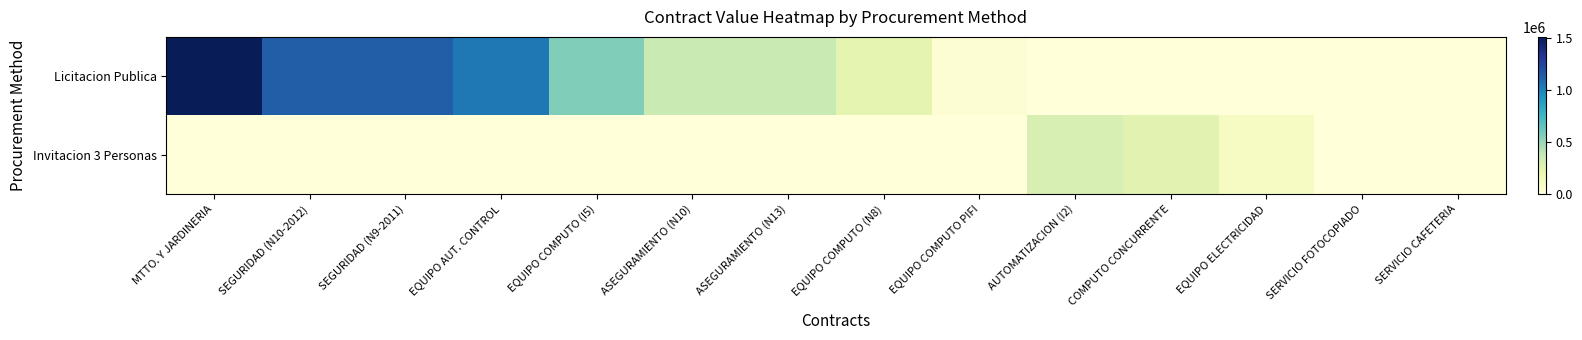

Between ASEGURAMIENTO (N10) and SERVICIO CAFETERIA, which is larger?

ASEGURAMIENTO (N10)